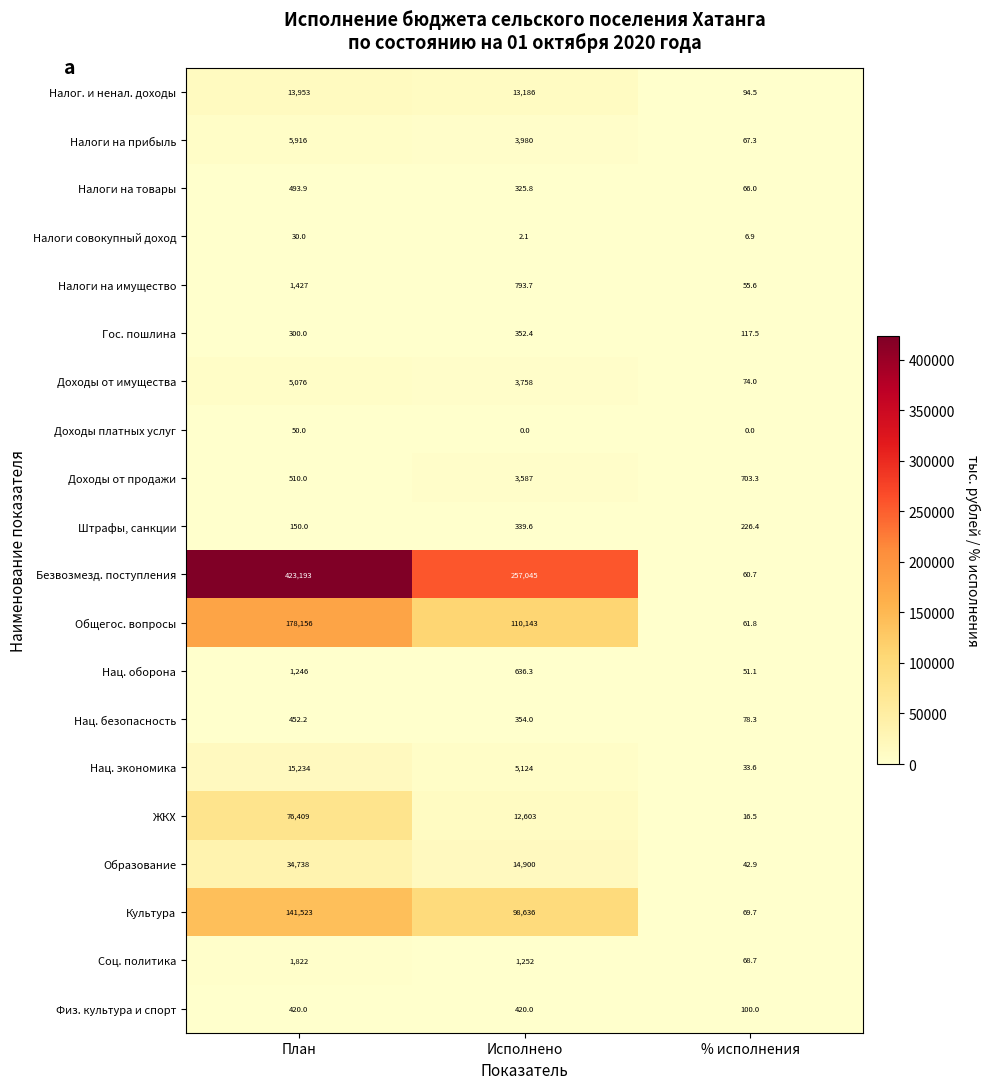

The value of Налог. и ненал. доходы at Исполнено is 22069.9. True or false?

False